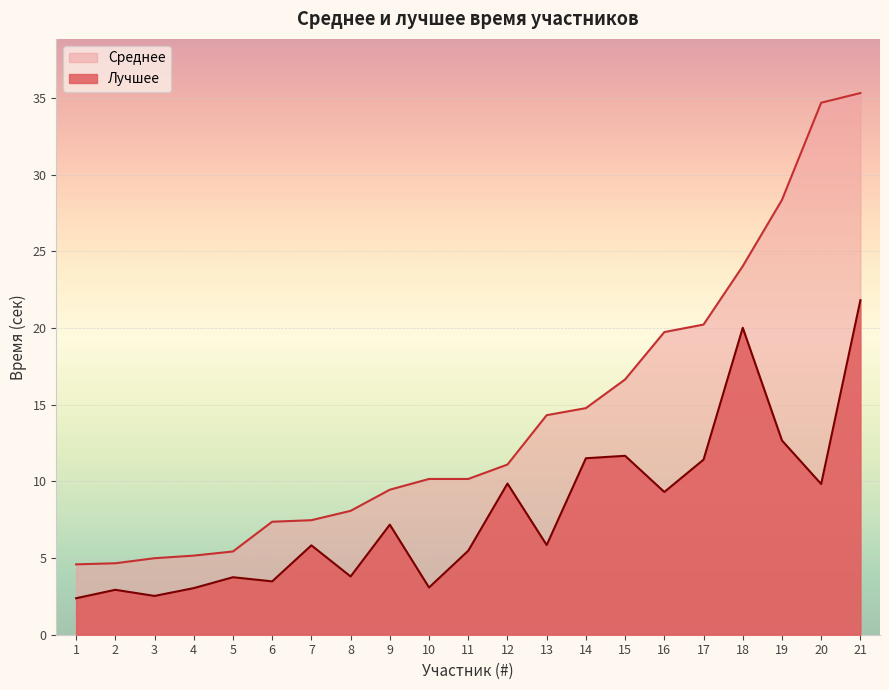

Which series has the widest spread of values?

Среднее